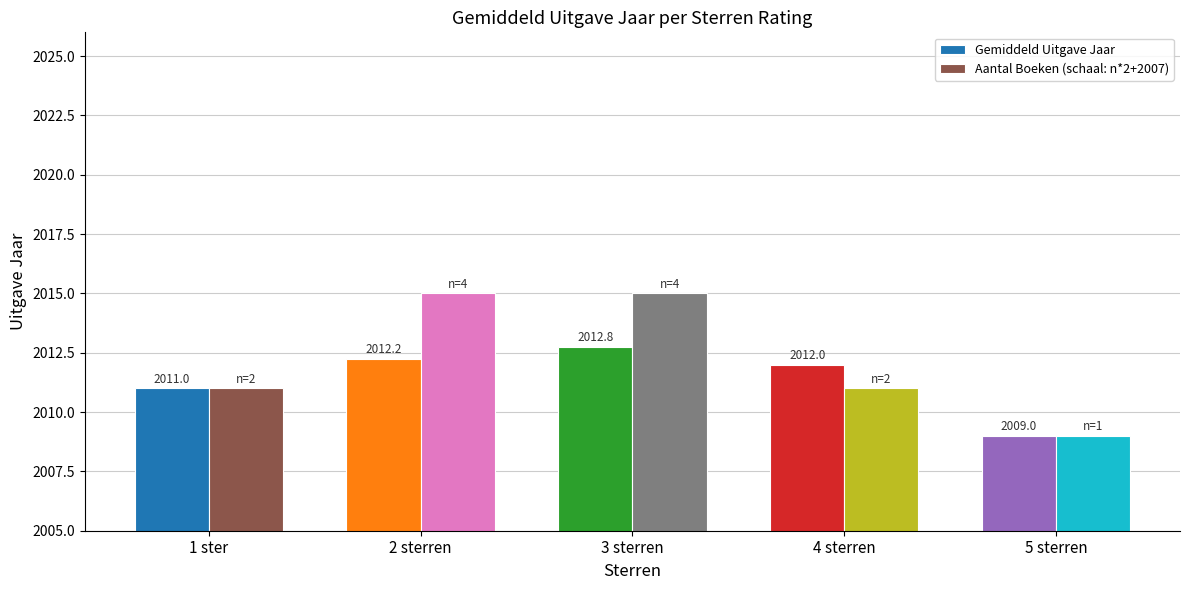

At 2 sterren, list the series in order from largest to smallest.

Aantal Boeken (schaal: n*2+2007), Gemiddeld Uitgave Jaar